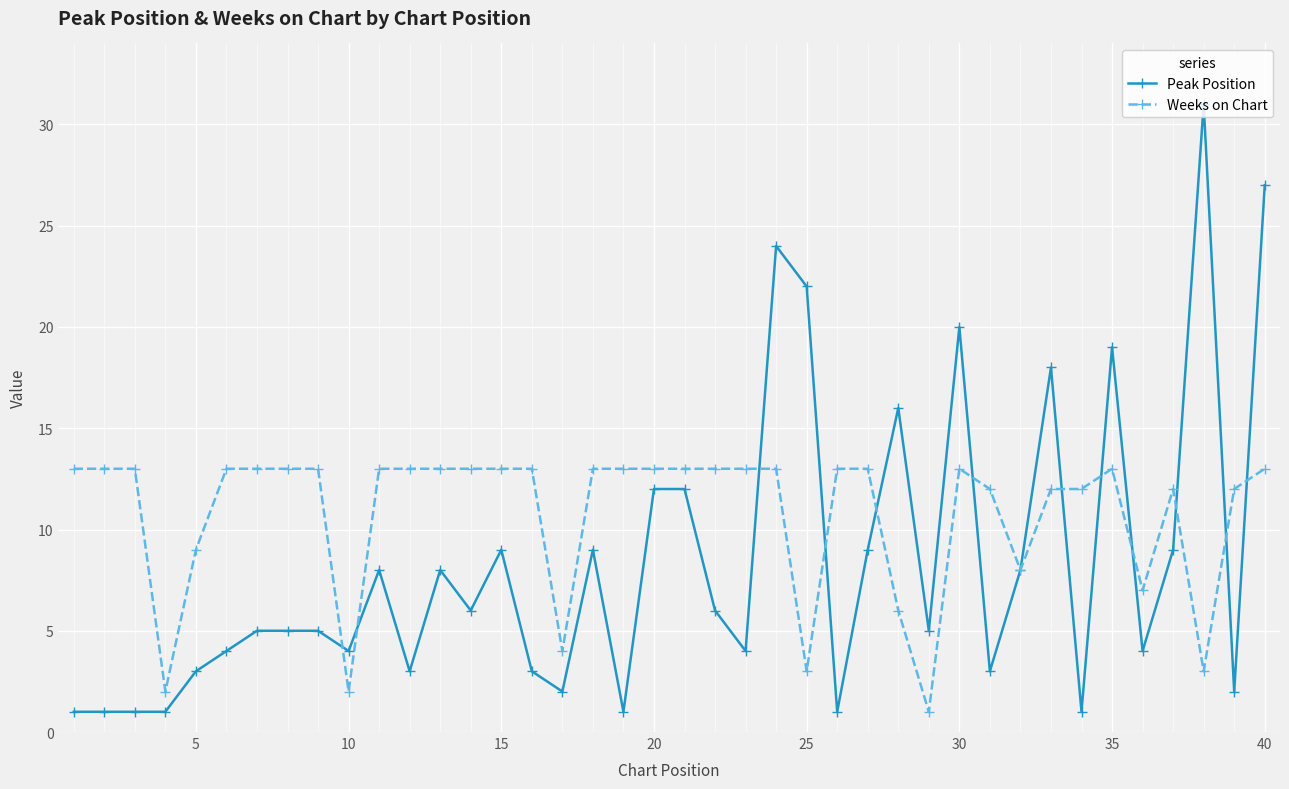

What is the maximum value shown in the chart?

31